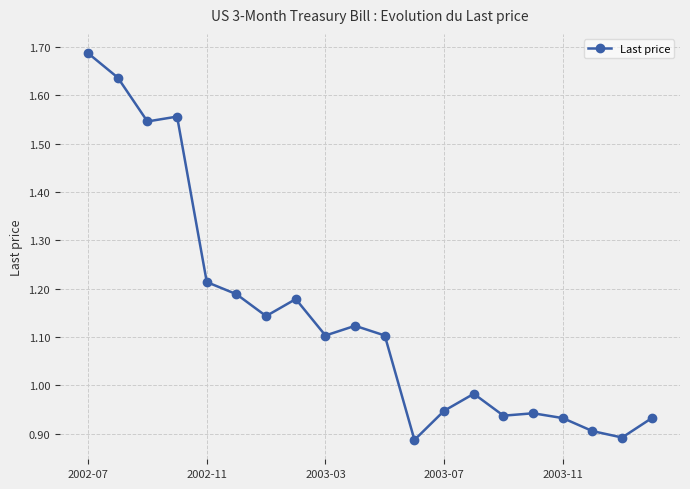

What is the difference between the second highest and second lowest values?

0.7